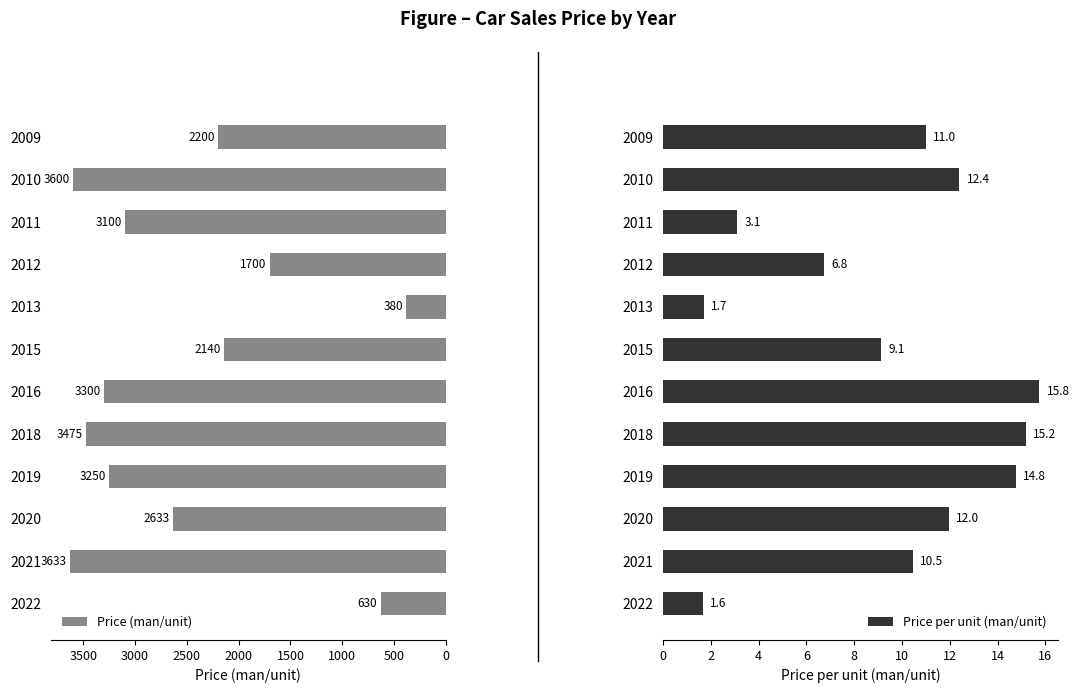

List the series in order of their peak value, highest first.

Price (man/unit), Price per unit (man/unit)